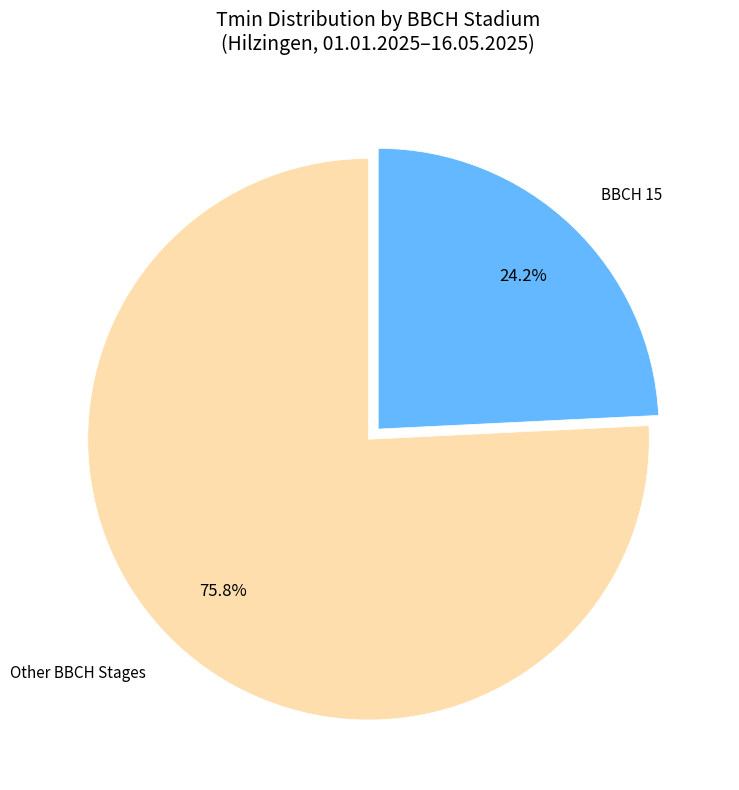

Rank the categories by value from highest to lowest.

Other BBCH Stages, BBCH 15